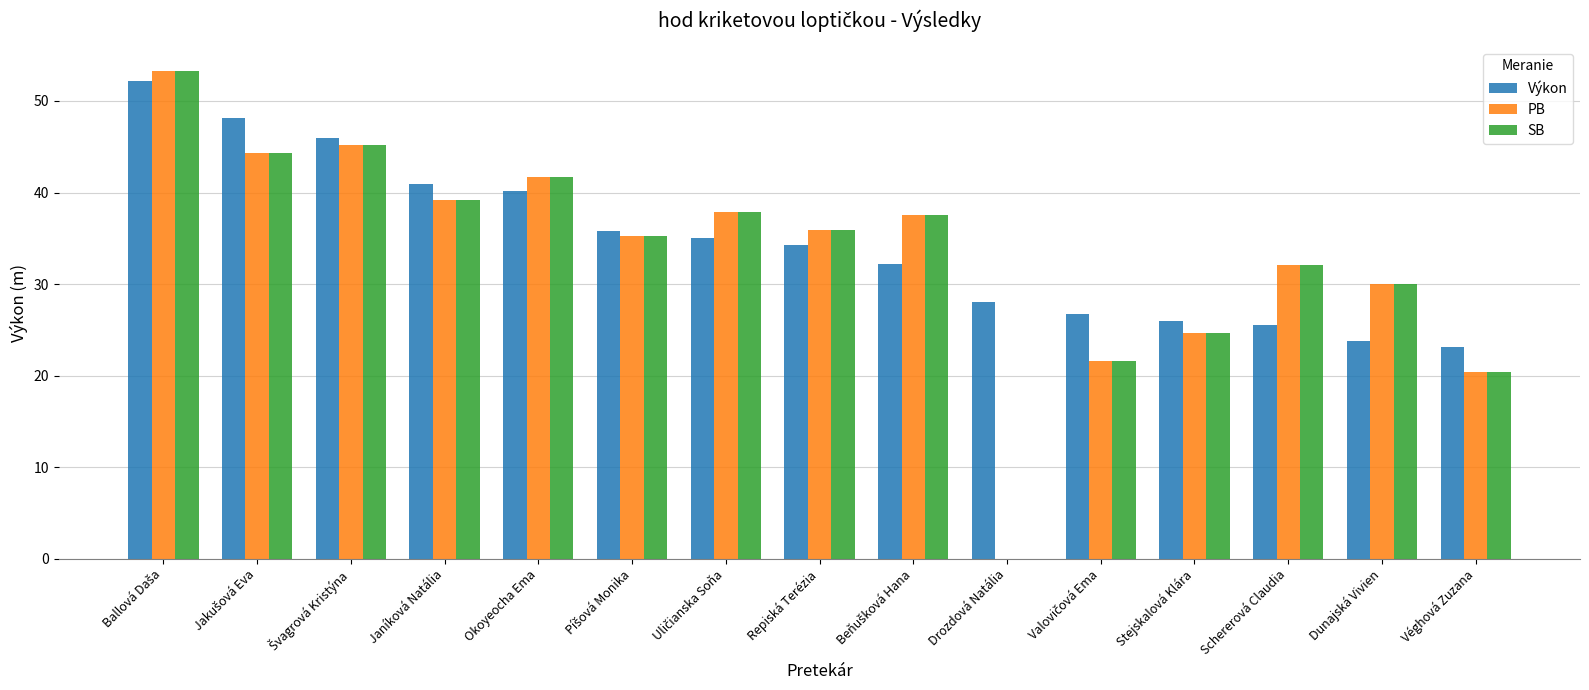

What is the maximum value for PB?

53.2